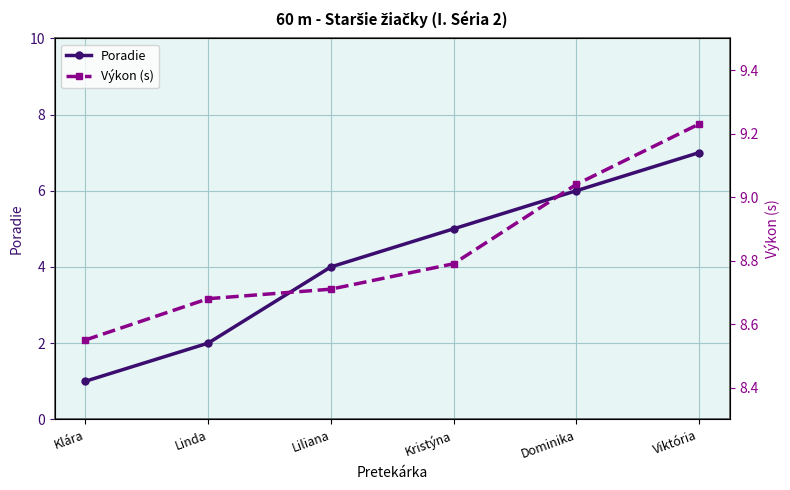

What are all the series names shown in the legend?

Poradie, Výkon (s)